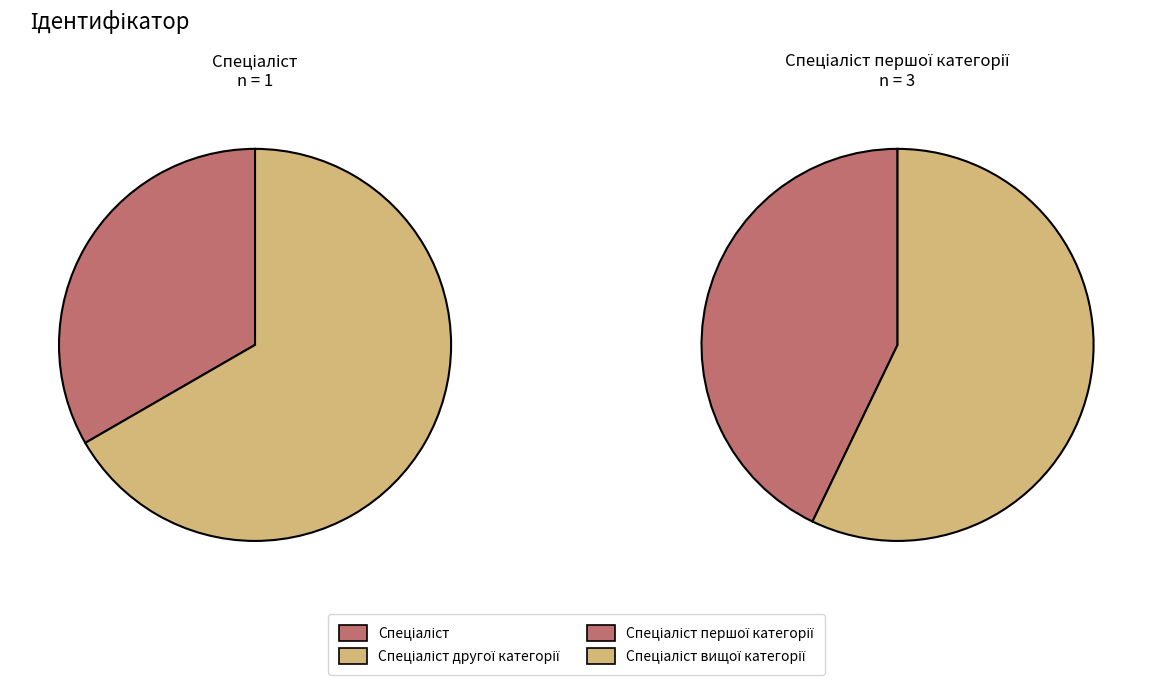

How much of the chart is everything except Спеціаліст вищої категорії?

60.0%